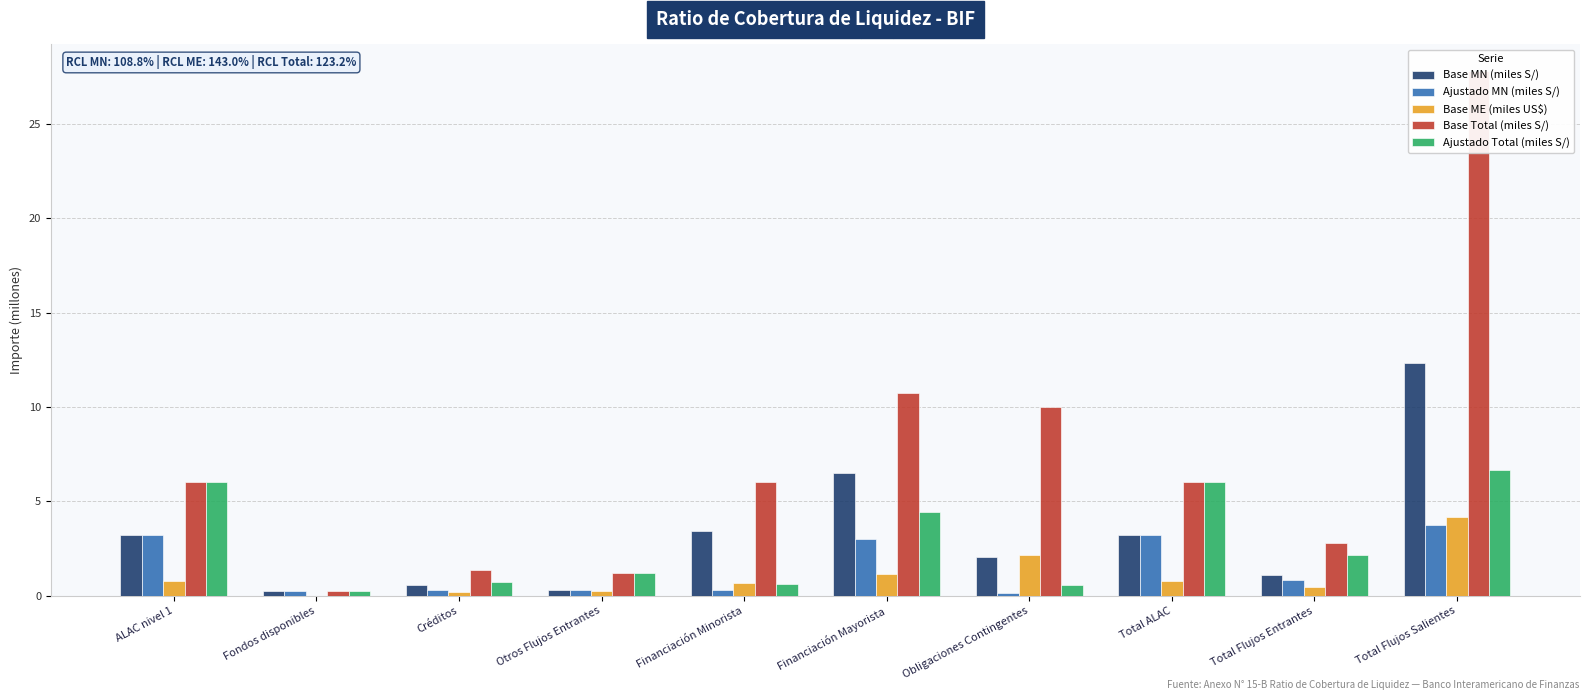

What is the difference between the maximum and minimum values in the Base ME (miles US$) series?

4.2